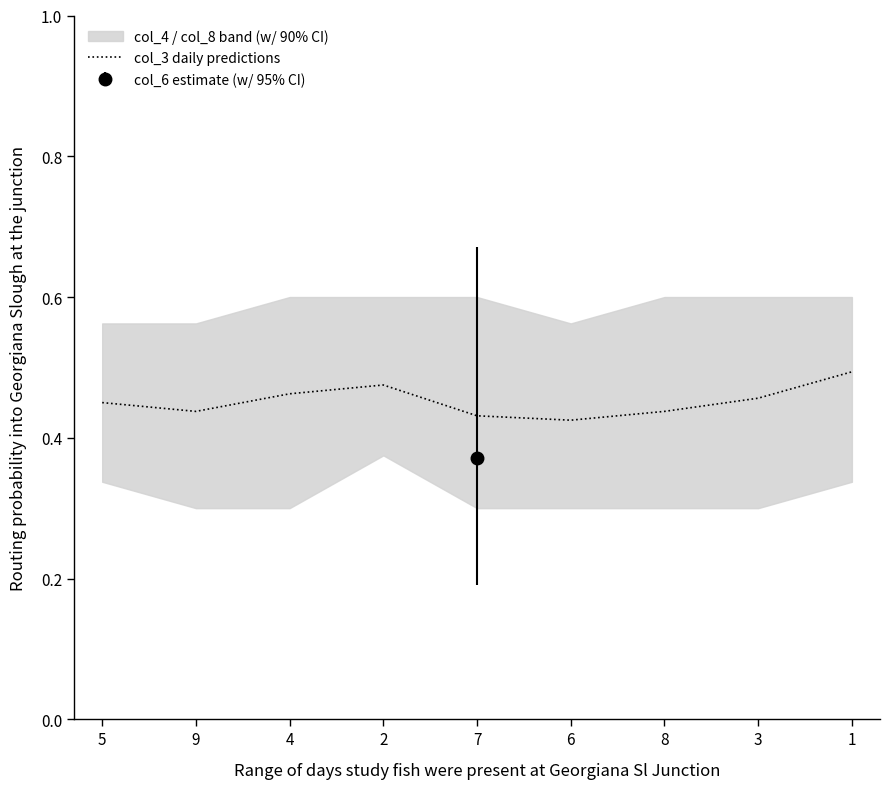

The value at 1 is 0.5. True or false?

True